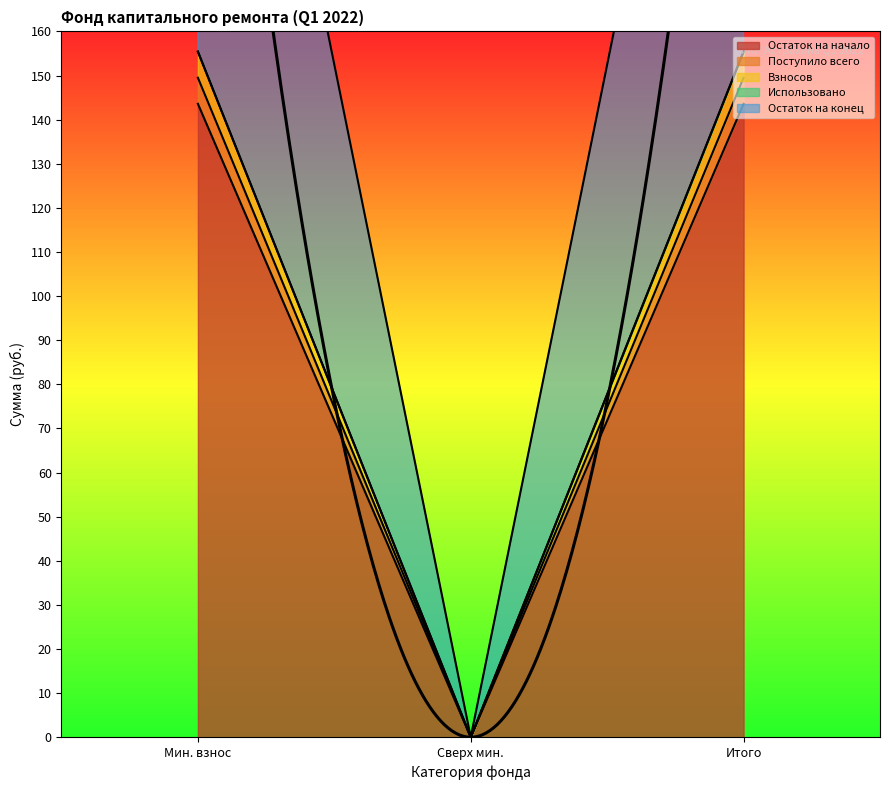

What is the value of the Остаток на конец point at the 3rd from the left?

155.4